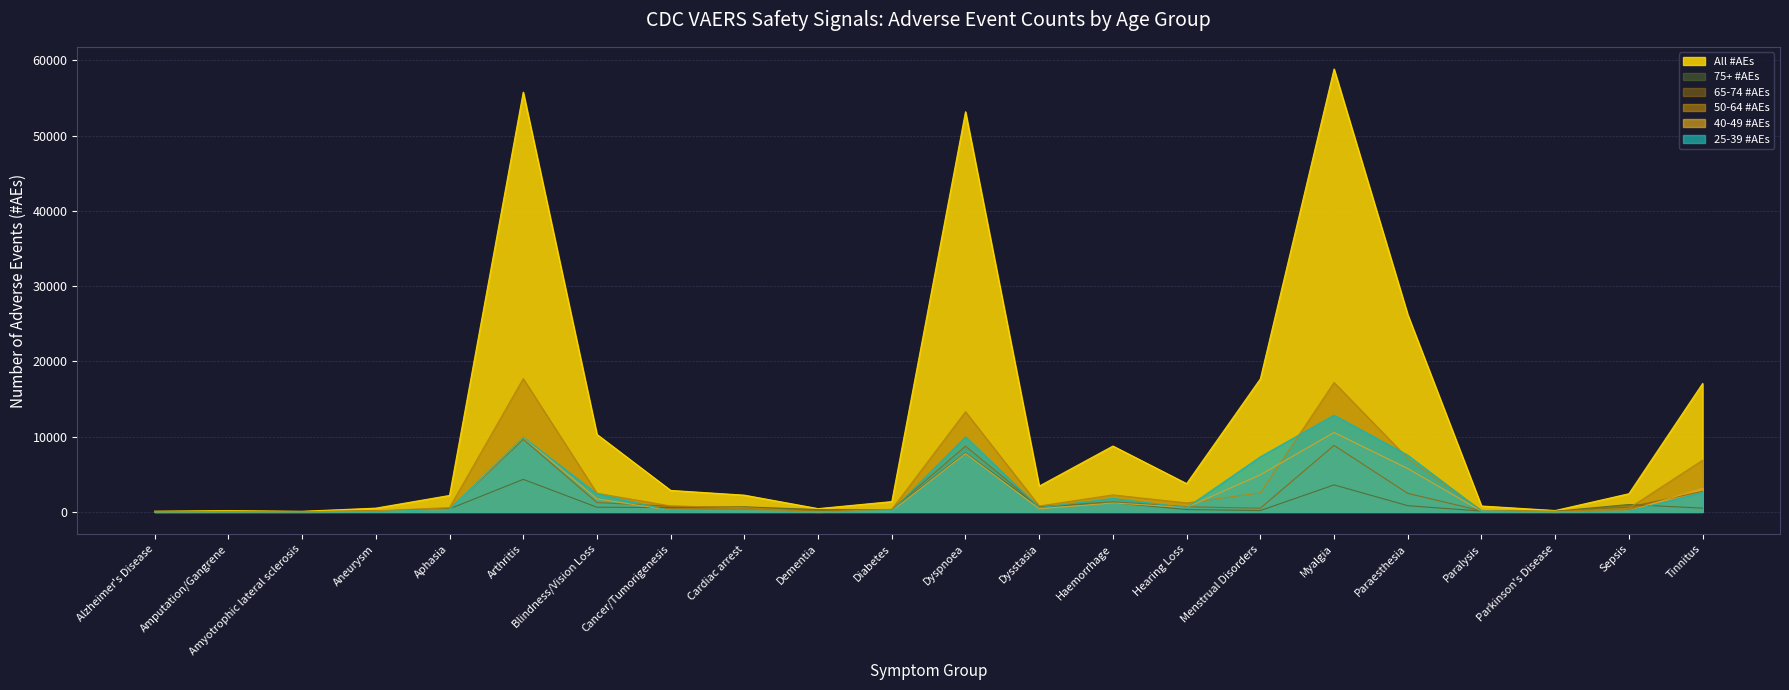

What is the sum of all All #AEs values?

268392